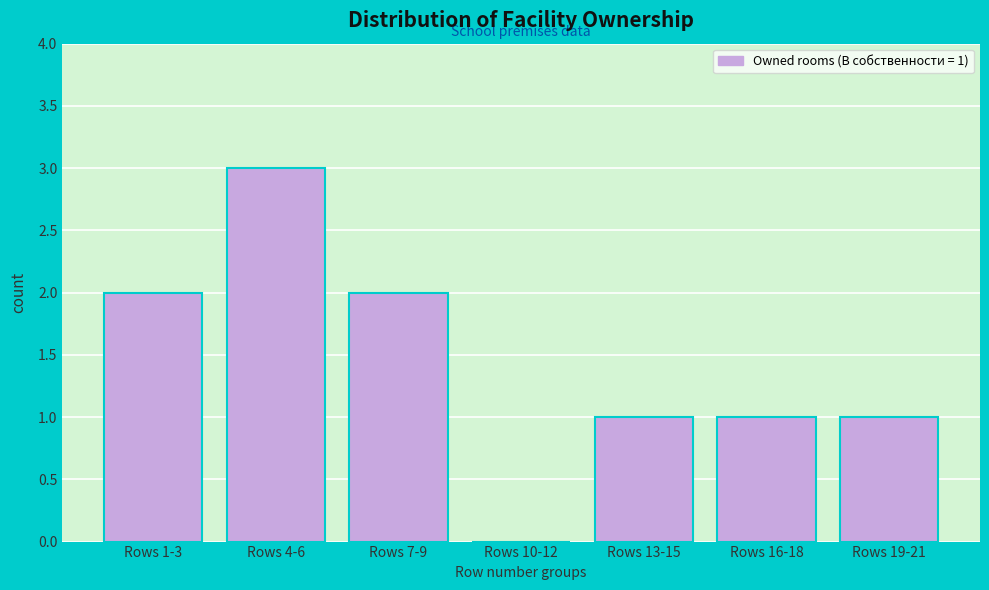

Reading right to left, transcribe all the data shown in this chart.

Rows 19-21=1	Rows 16-18=1	Rows 13-15=1	Rows 10-12=0	Rows 7-9=2	Rows 4-6=3	Rows 1-3=2